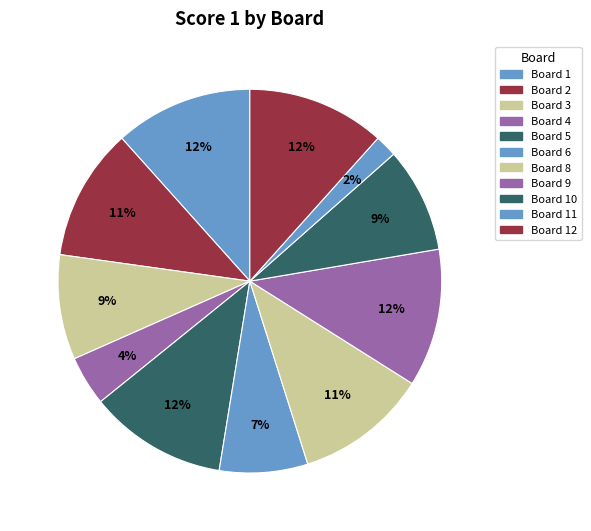

Which slice is the smallest?

Board 11